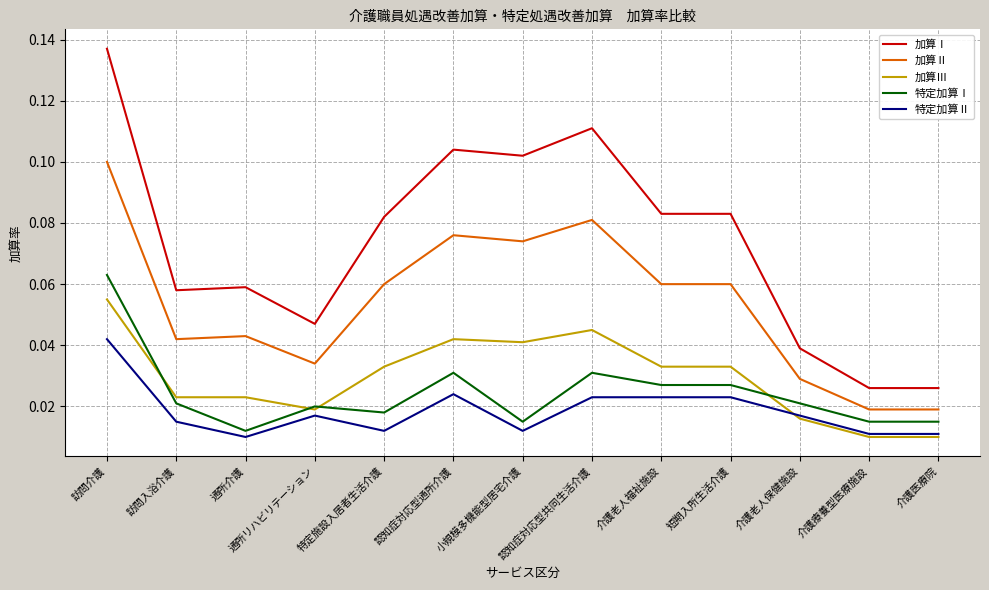

Does the chart have visible grid lines?

Yes